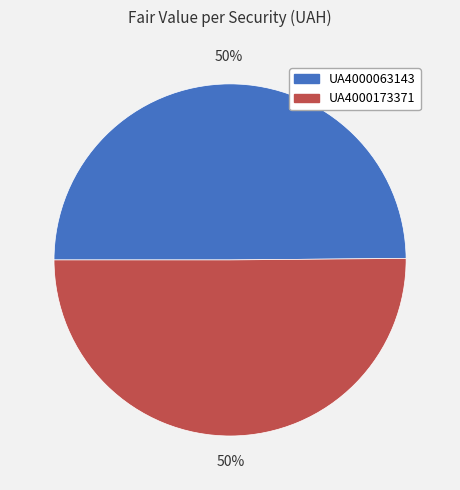

Do UA4000173371 and UA4000063143 together represent more than half of the pie?

Yes